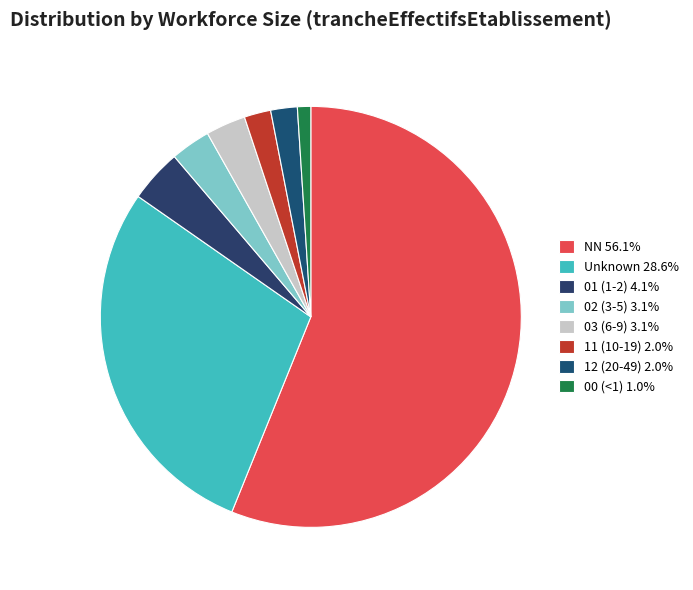

How many slices are in this pie chart?

8